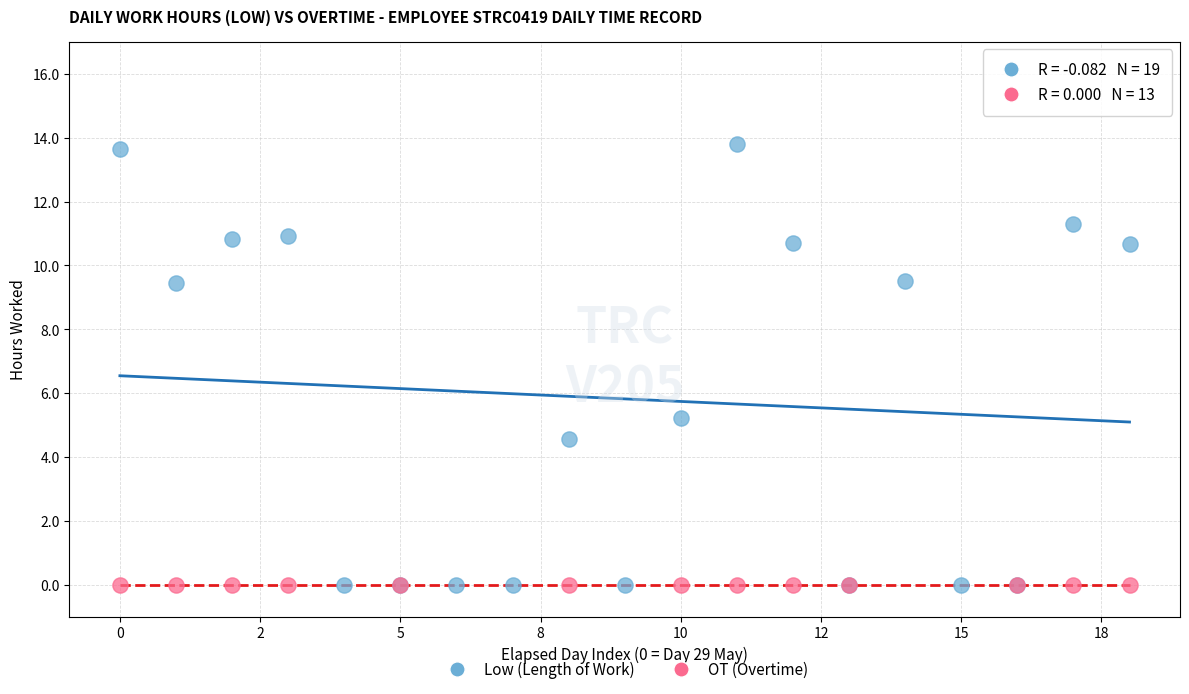

Which series reaches the maximum Y coordinate?

Low (Length of Work)